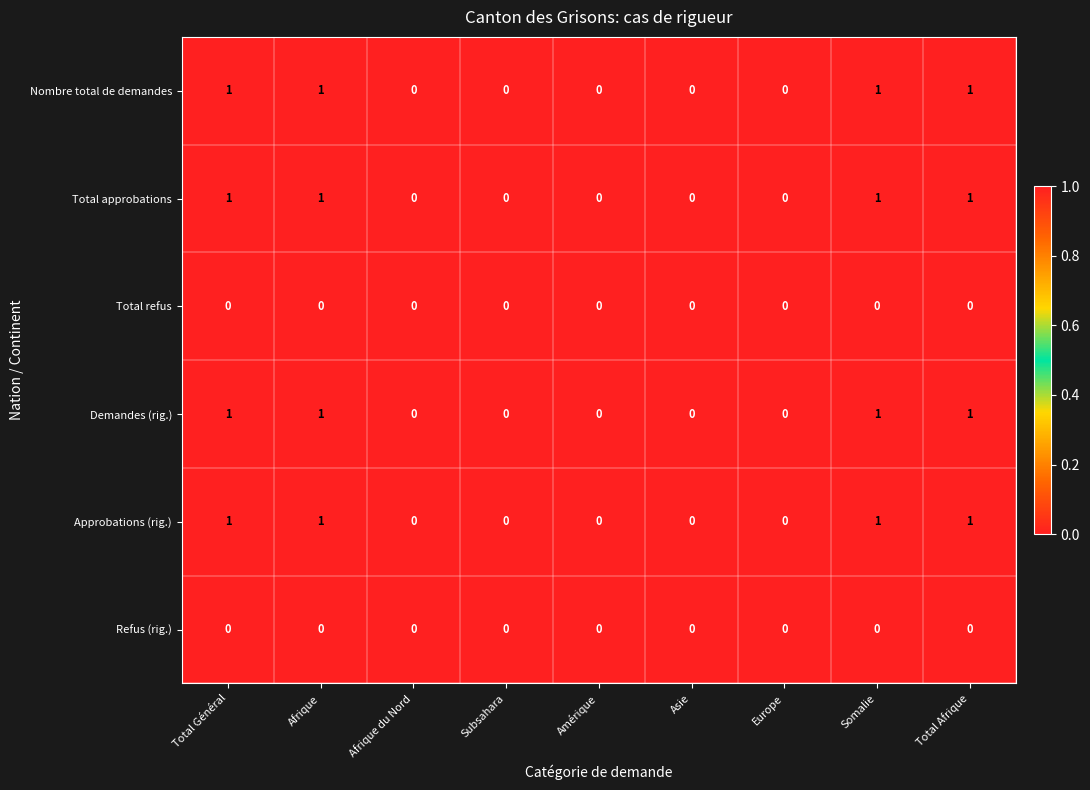

The value of Total refus at Afrique du Nord is 0. True or false?

True